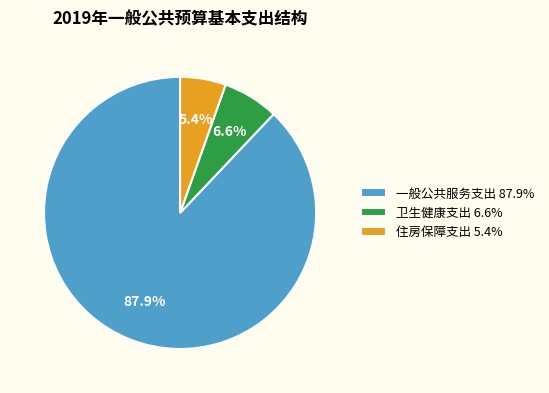

What percentage is the 卫生健康支出 slice, to the nearest percent?

7%